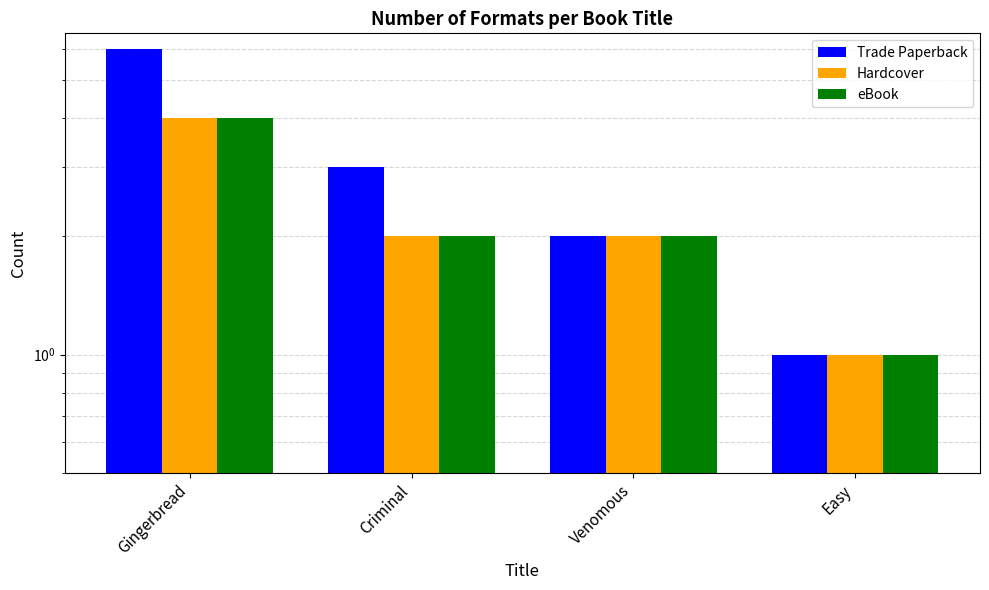

What is the total value across all series at Criminal?

7